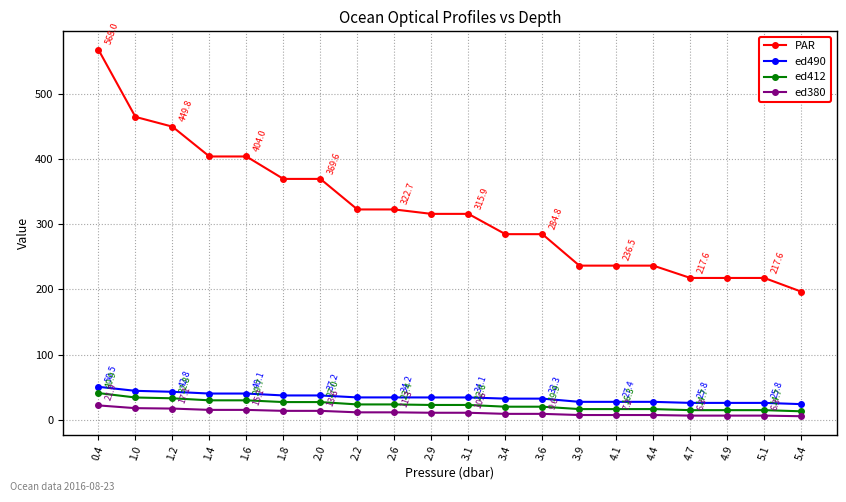

Does the chart display data point markers on the line(s)?

Yes